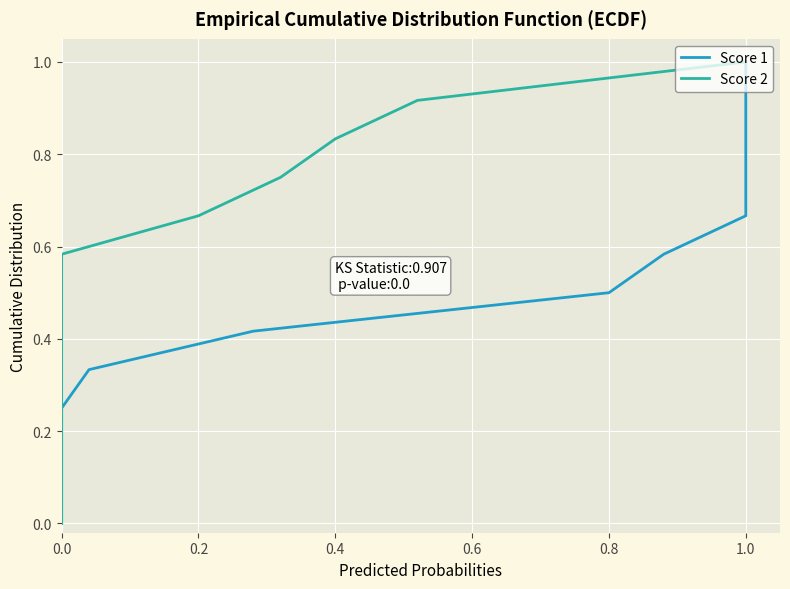

At how many categories does at least one series exceed 0?

12